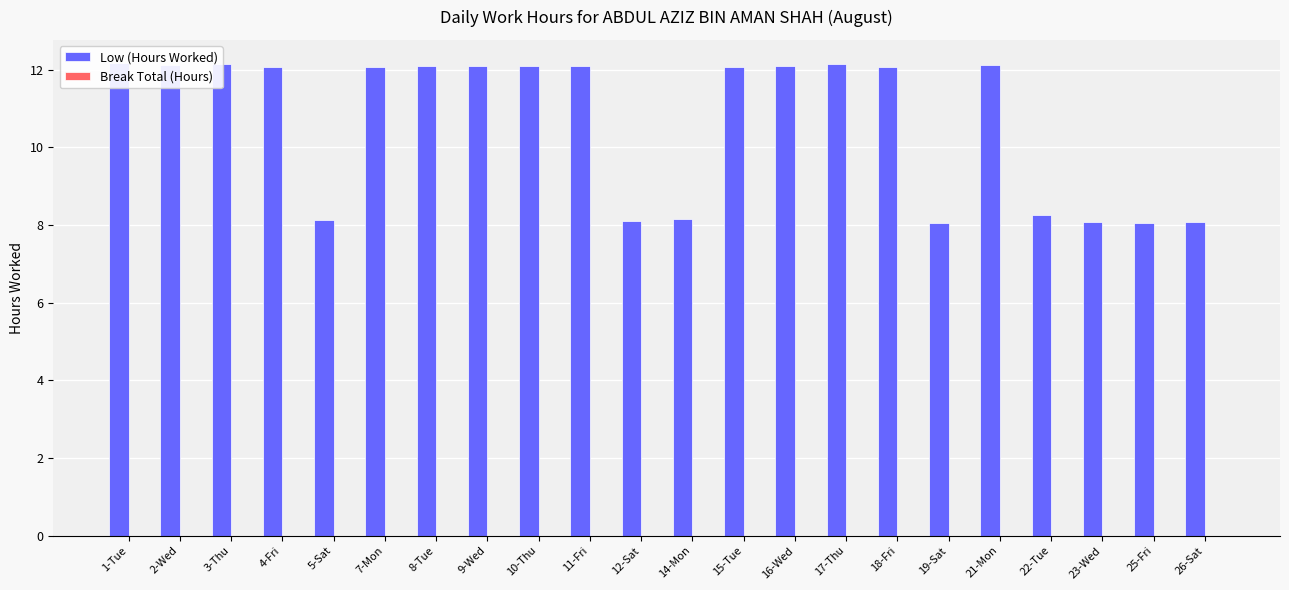

What is the label of the 14th bar from the left?

16-Wed